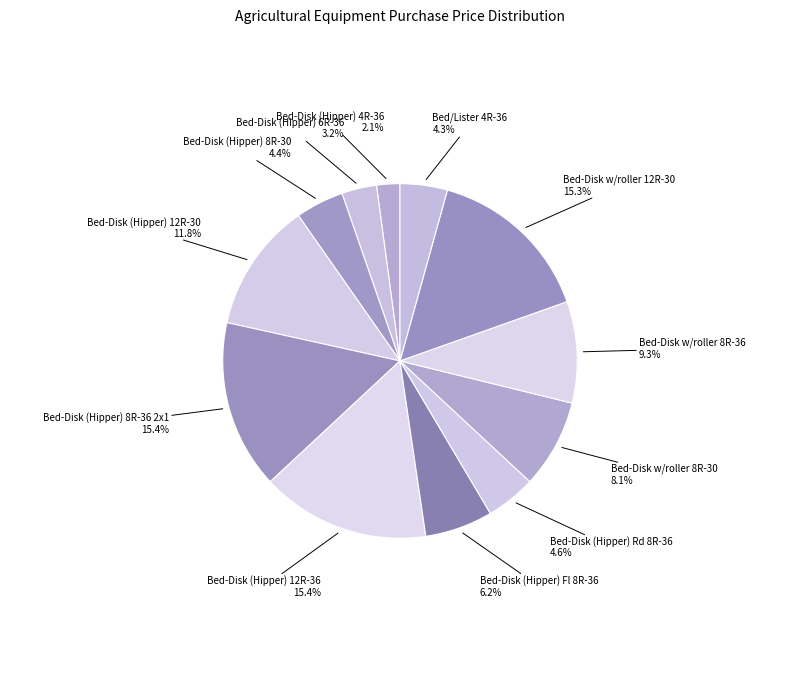

What is the smallest slice in the pie chart?

Bed-Disk (Hipper) 4R-36